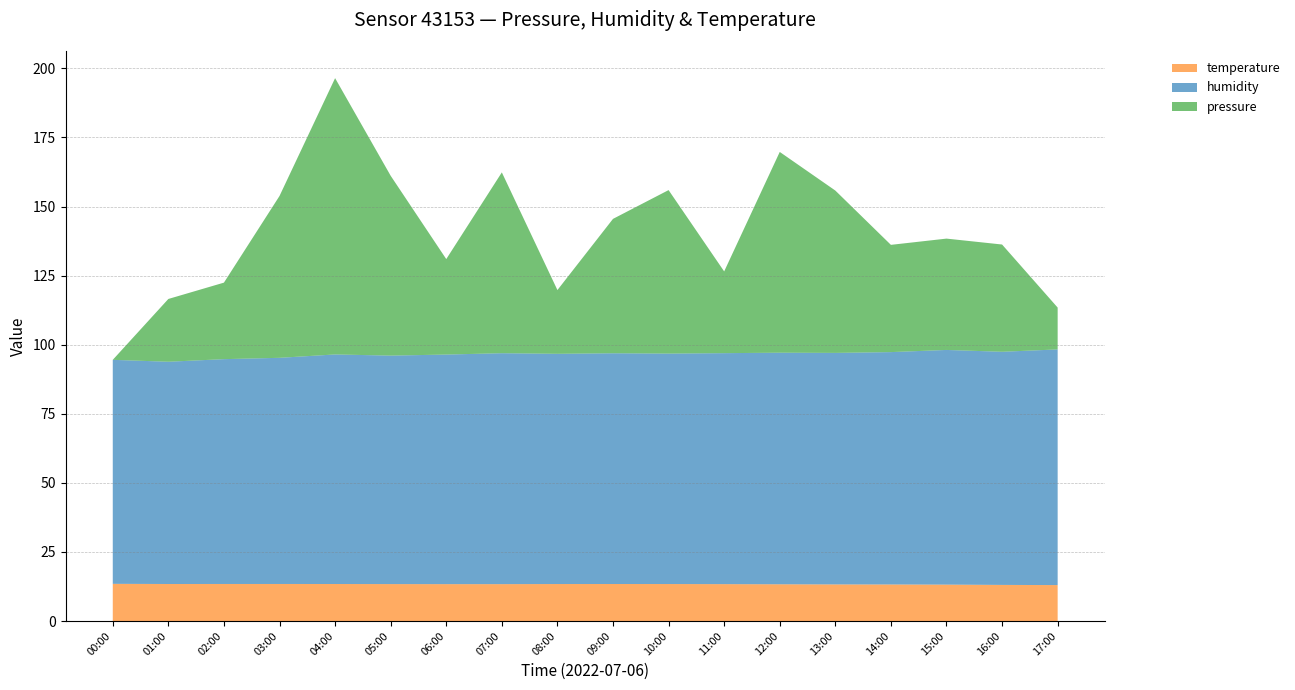

Reading left to right, what are all the values shown in this chart?

pressure: 00:00=99597.7	01:00=99601.5	02:00=99602.3	03:00=99607.6	04:00=99614.6	05:00=99608.7	06:00=99603.5	07:00=99608.7	08:00=99601.6	09:00=99605.9	10:00=99607.7	11:00=99602.7	12:00=99609.9	13:00=99607.6	14:00=99604.2	15:00=99604.5	16:00=99604.2	17:00=99600.2
humidity: 00:00=81.1	01:00=80.4	02:00=81.4	03:00=81.8	04:00=83.1	05:00=82.7	06:00=83.1	07:00=83.6	08:00=83.3	09:00=83.5	10:00=83.4	11:00=83.6	12:00=83.8	13:00=83.8	14:00=84.1	15:00=84.9	16:00=84.4	17:00=85.3
temperature: 00:00=13.5	01:00=13.4	02:00=13.4	03:00=13.4	04:00=13.4	05:00=13.4	06:00=13.3	07:00=13.3	08:00=13.4	09:00=13.4	10:00=13.4	11:00=13.3	12:00=13.3	13:00=13.2	14:00=13.2	15:00=13.2	16:00=13.1	17:00=13.0